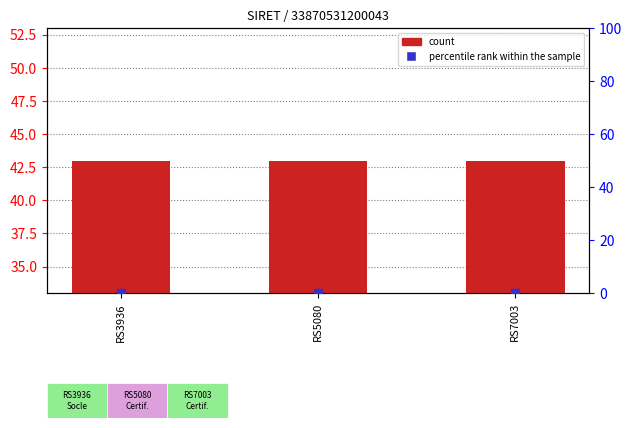

Is the value of percentile rank within the sample at RS5080 greater than the value of count at RS7003?

No